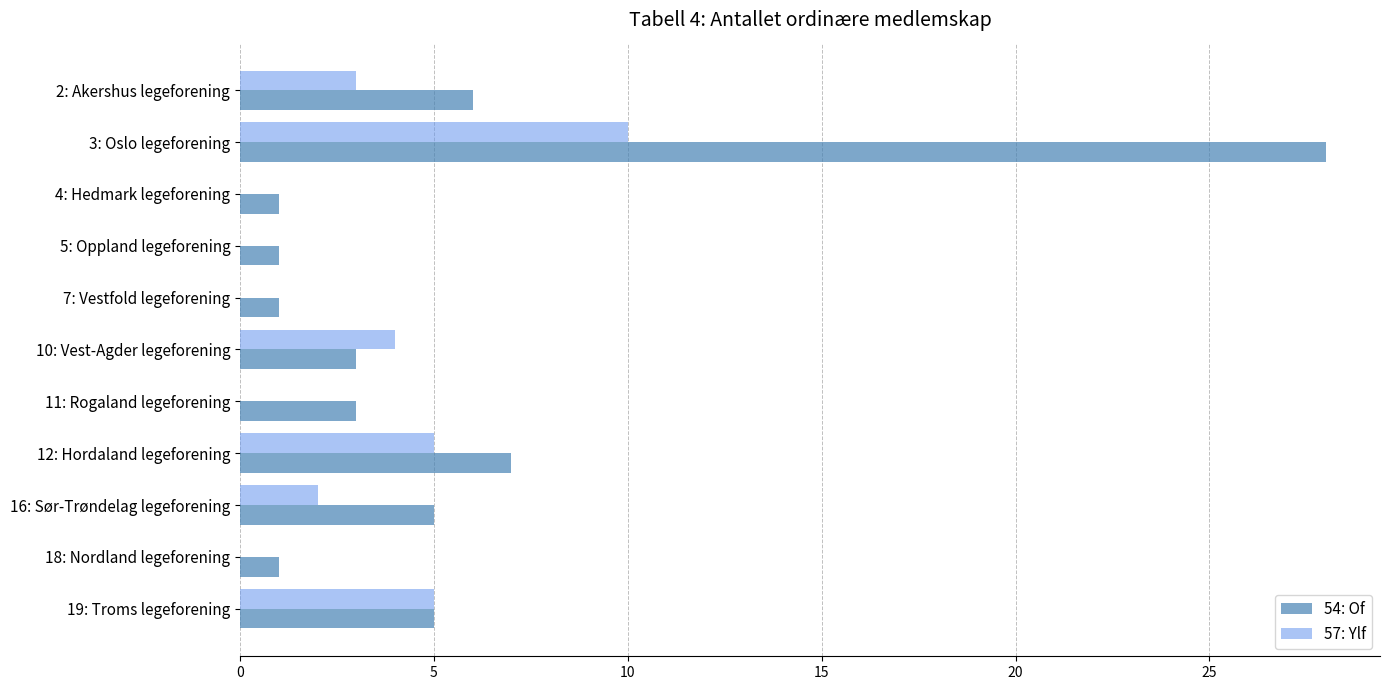

Which category has the highest value in the 54: Of series?

3: Oslo legeforening